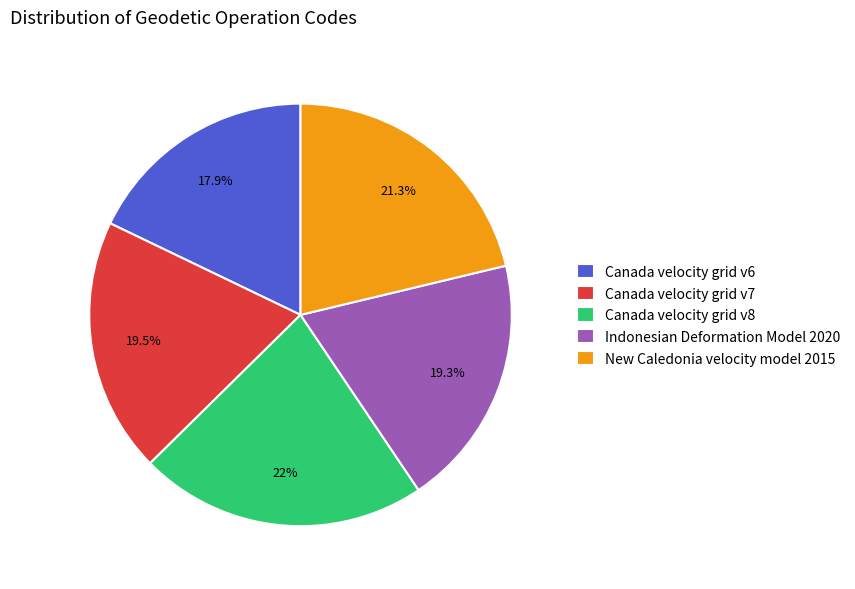

How many slices are in this pie chart?

5